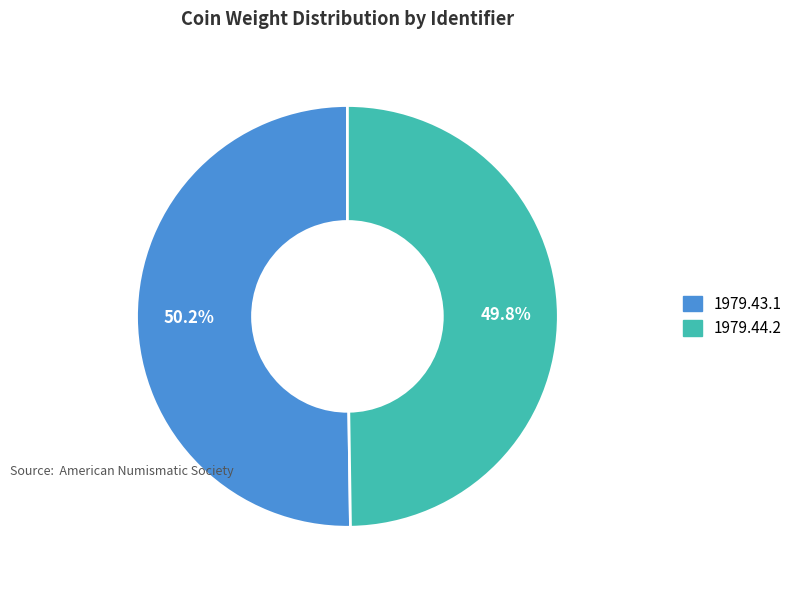

Approximately how many times larger is the value at 1979.44.2 compared to 1979.43.1?

1.0